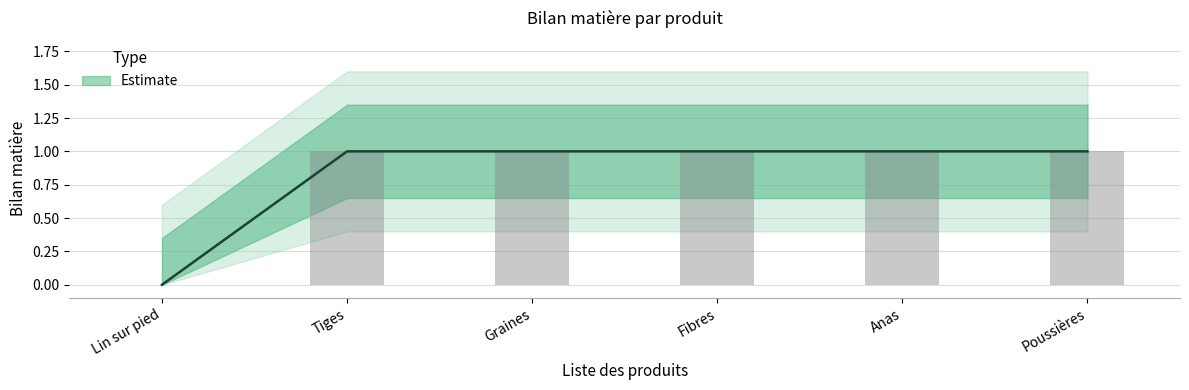

What is the ratio of the value at Poussières to the value at Tiges?

1.0